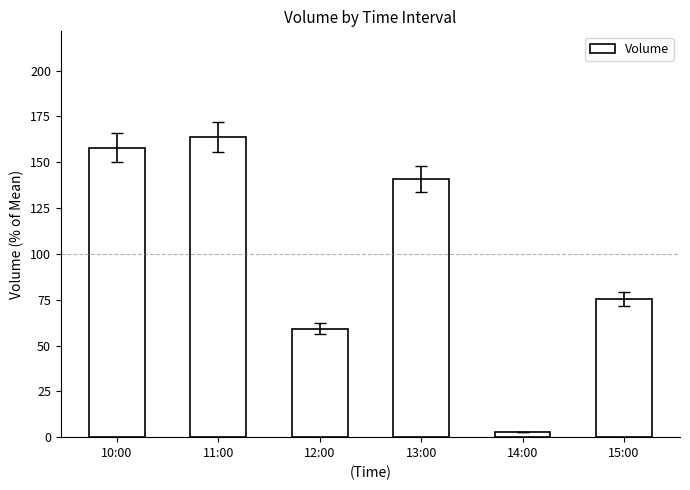

What is the ratio of the value at 15:00 to the value at 10:00?

0.5